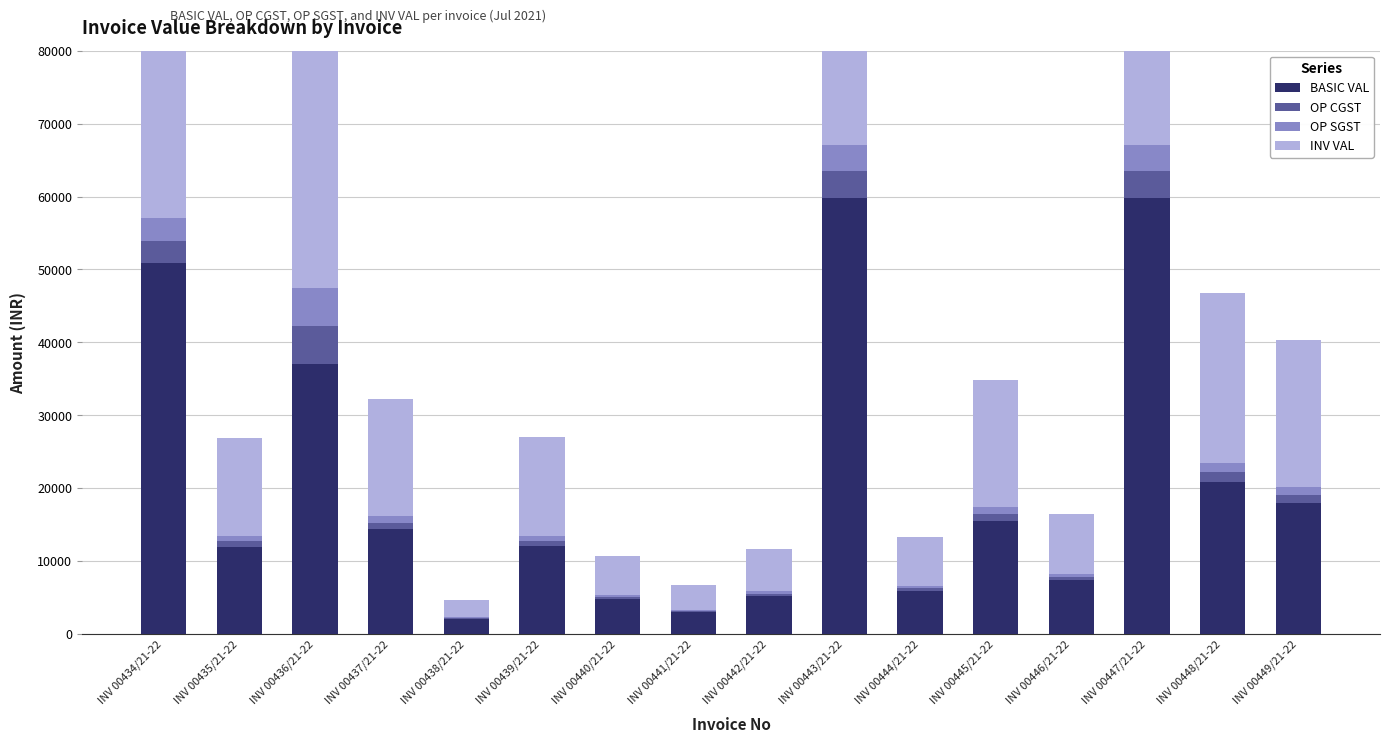

Where does the INV VAL series first go above 16128?

INV 00434/21-22